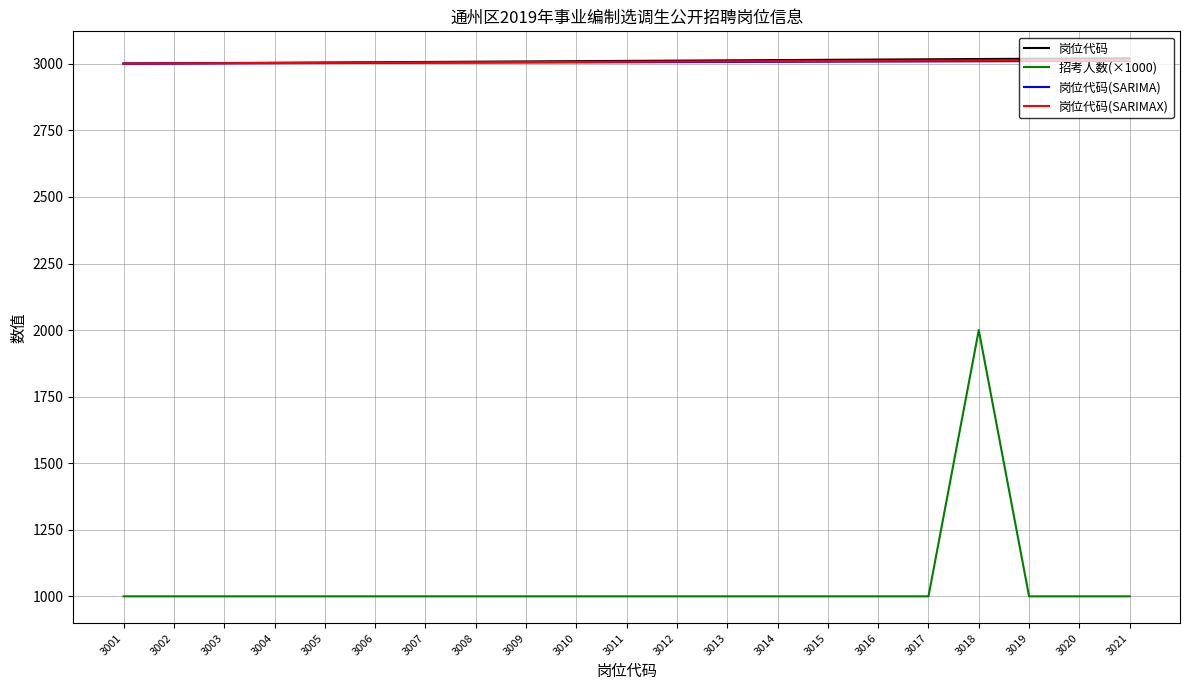

Does the chart have visible grid lines?

Yes